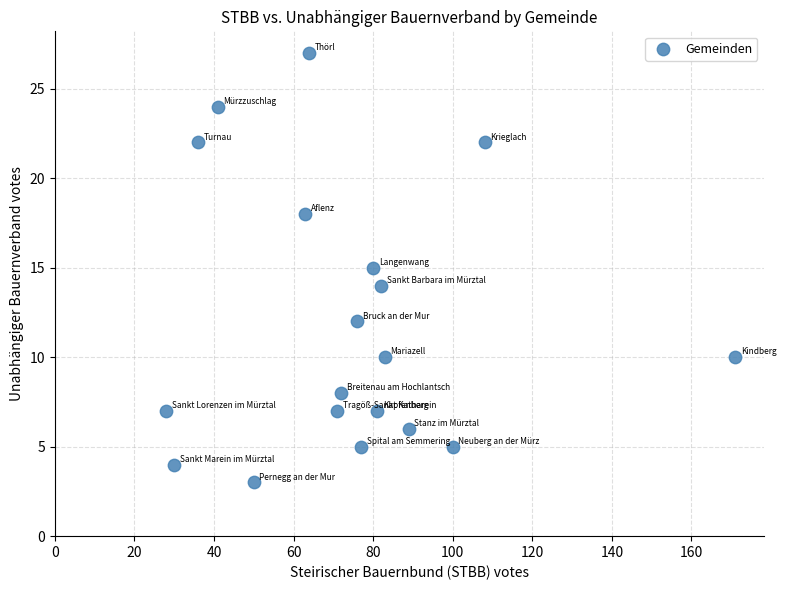

What is the range of X values (max minus min)?

143